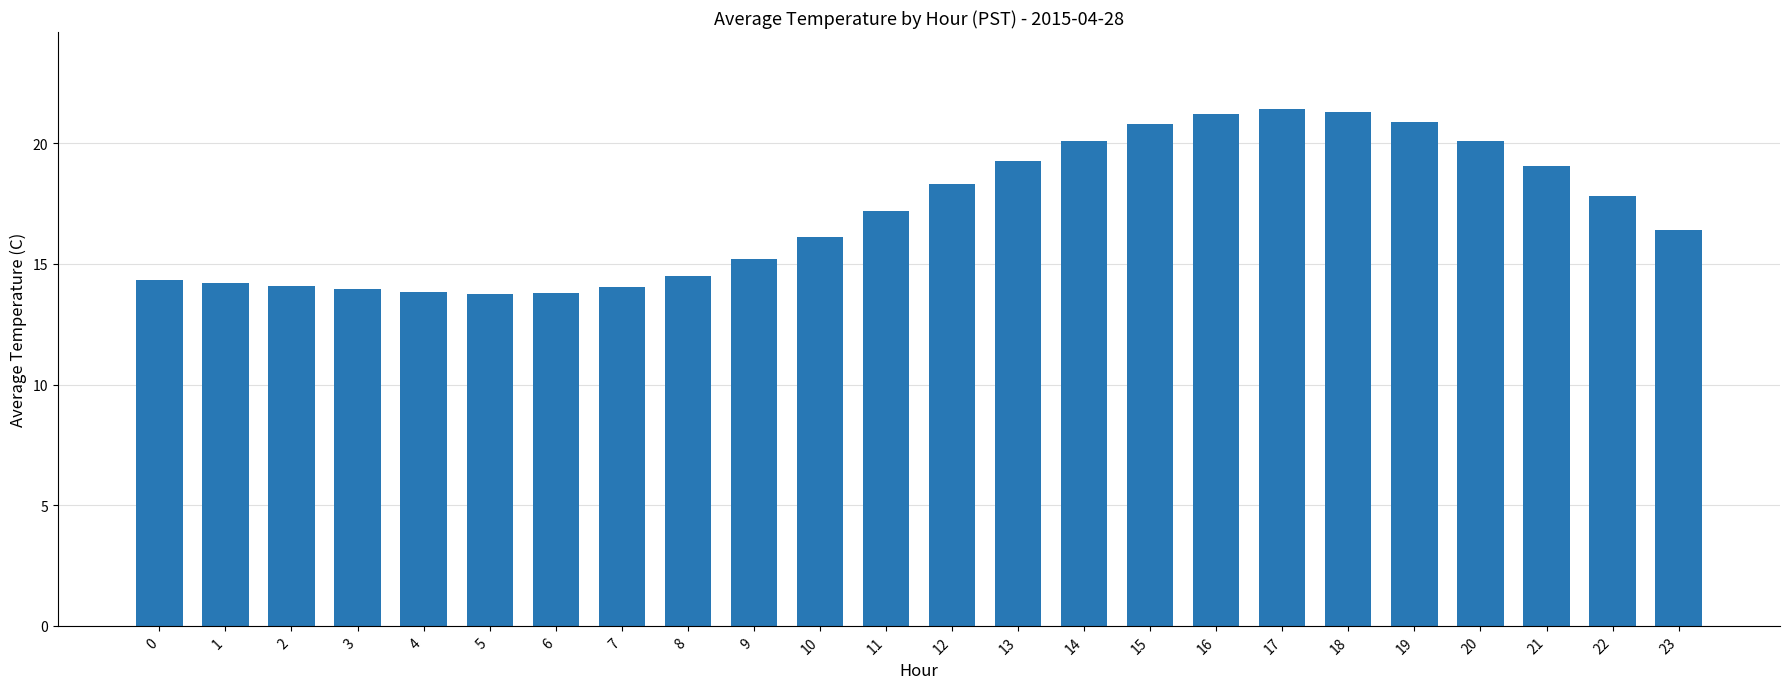

Approximately how many times larger is the value at 19 compared to 11?

1.2